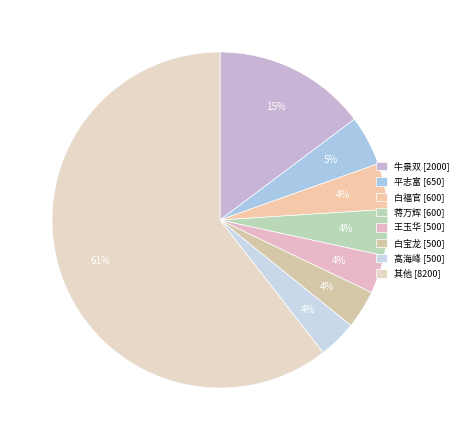

Count the number of slices in the pie.

8